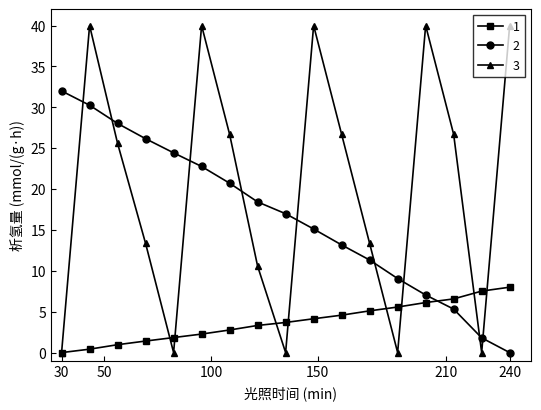

Does the chart display data point markers on the line(s)?

Yes